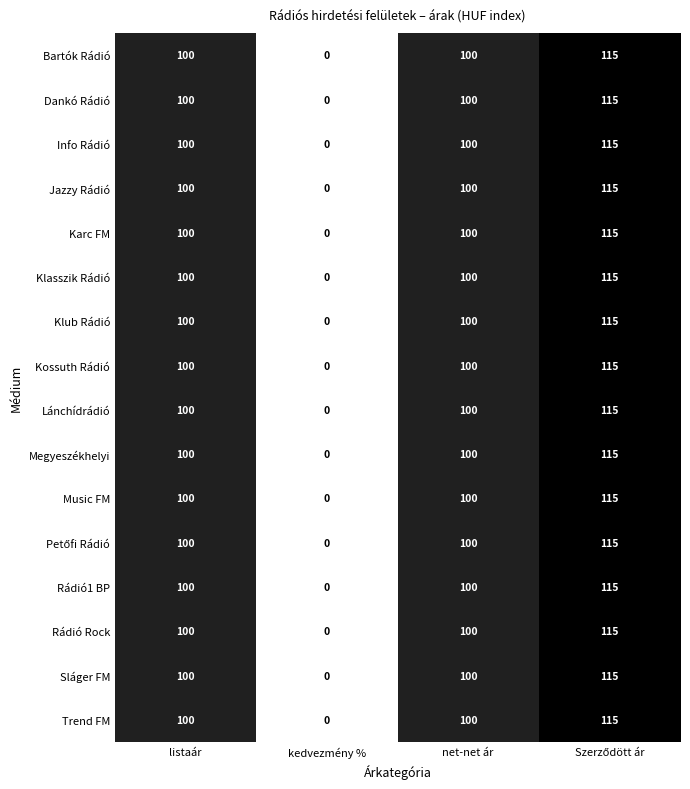

The Trend FM series shows 100 at listaár. True or false?

True